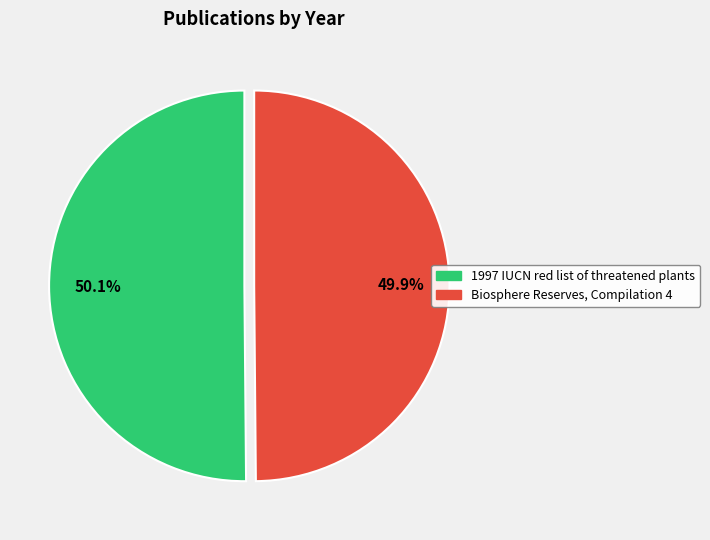

Is the sum of 1997 IUCN red list of threatened plants and Biosphere Reserves, Compilation 4 greater than half?

Yes